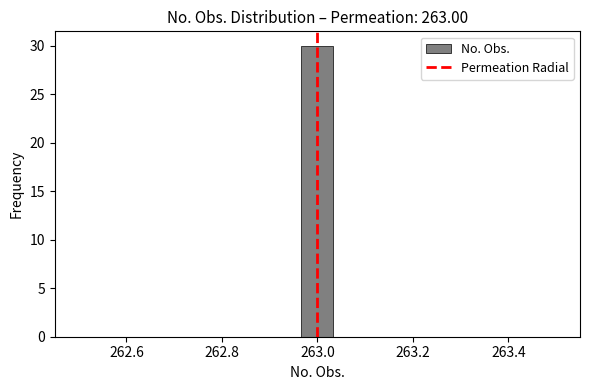

Around what value on the x-axis is the tallest bar? Give the approximate position of its centre, as read against the axis.

263.00